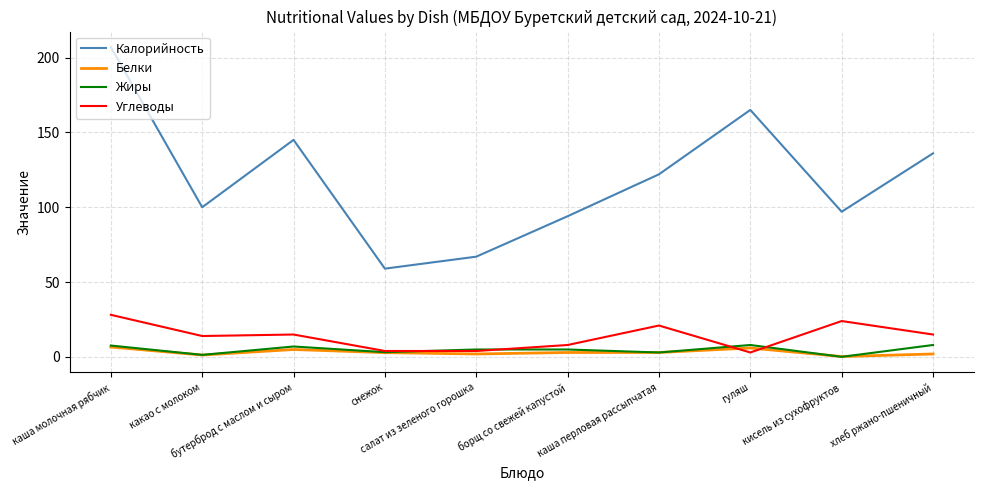

Which series has the largest total across all categories?

Калорийность